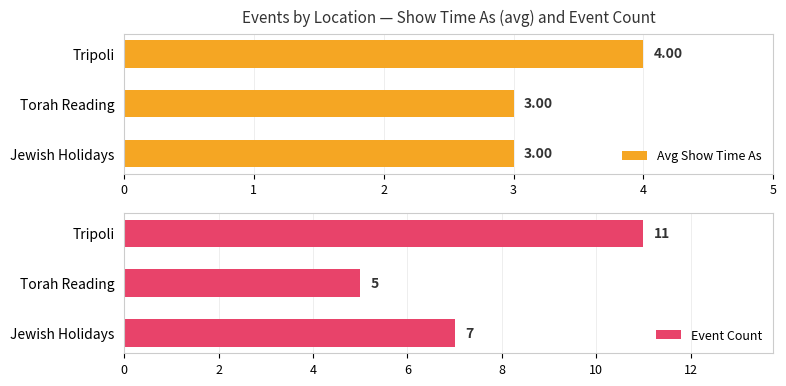

What is the average value of the Event Count series?

8